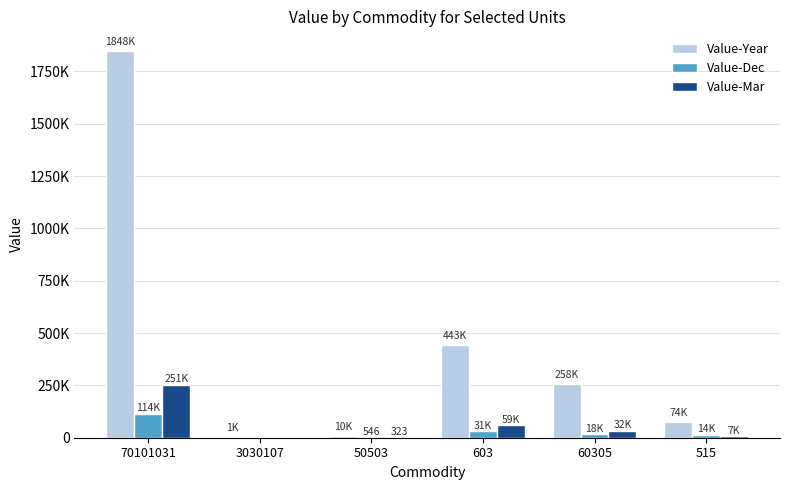

What is the sum of all Value-Year values?

2636740